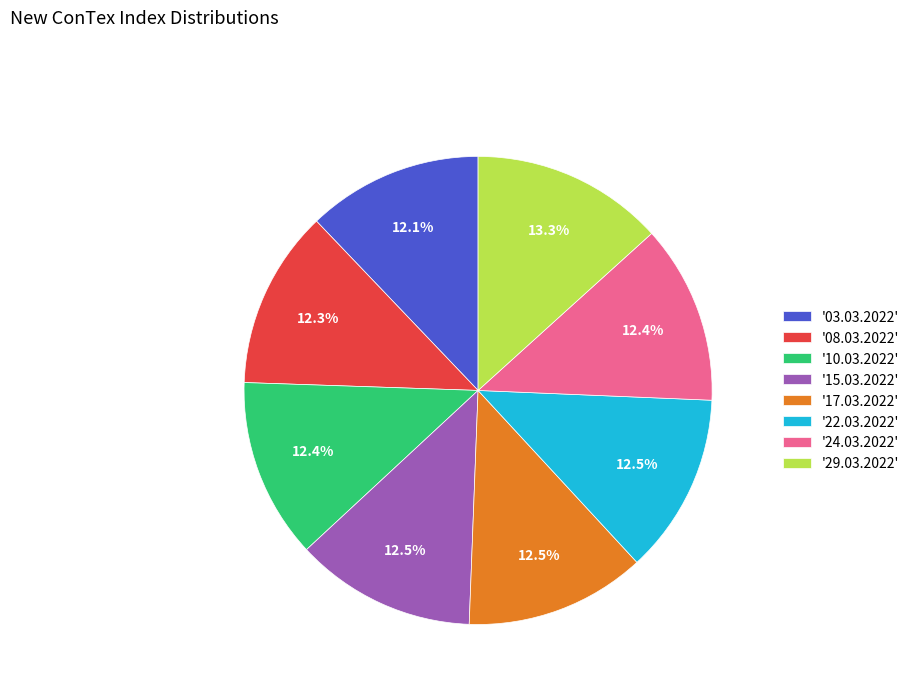

Combined, do '22.03.2022' and '24.03.2022' account for over 50%?

No